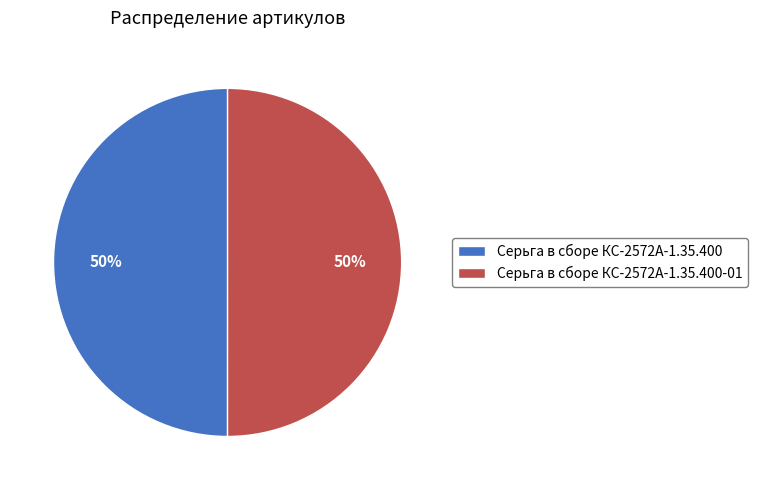

Approximately how many times larger is the value at Серьга в сборе КС-2572А-1.35.400-01 compared to Серьга в сборе КС-2572А-1.35.400?

1.0